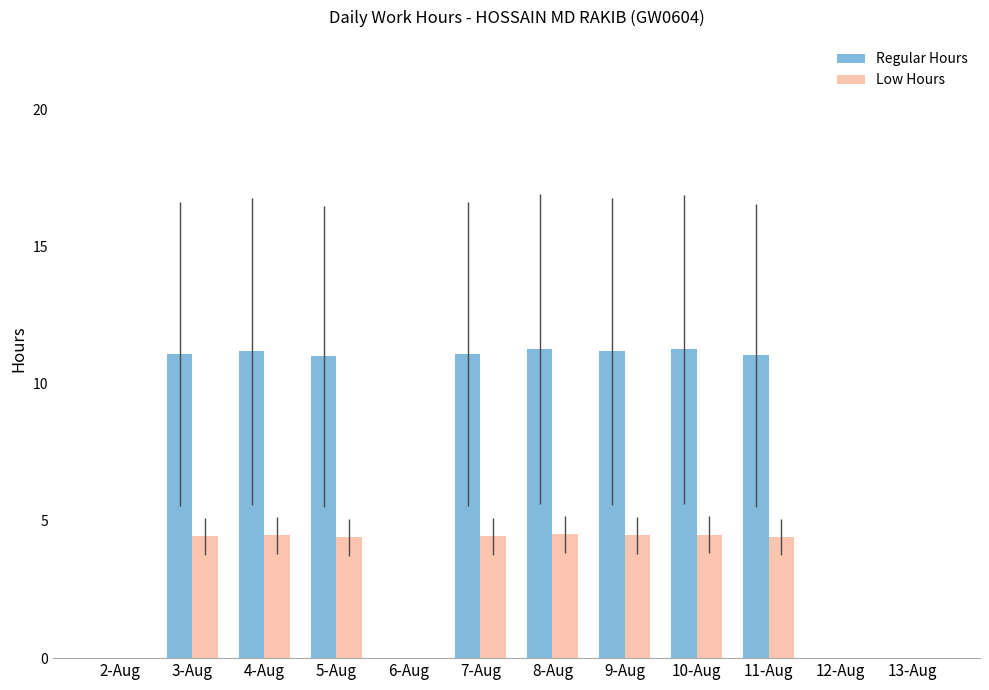

What is the sum of all Low Hours values?

35.6